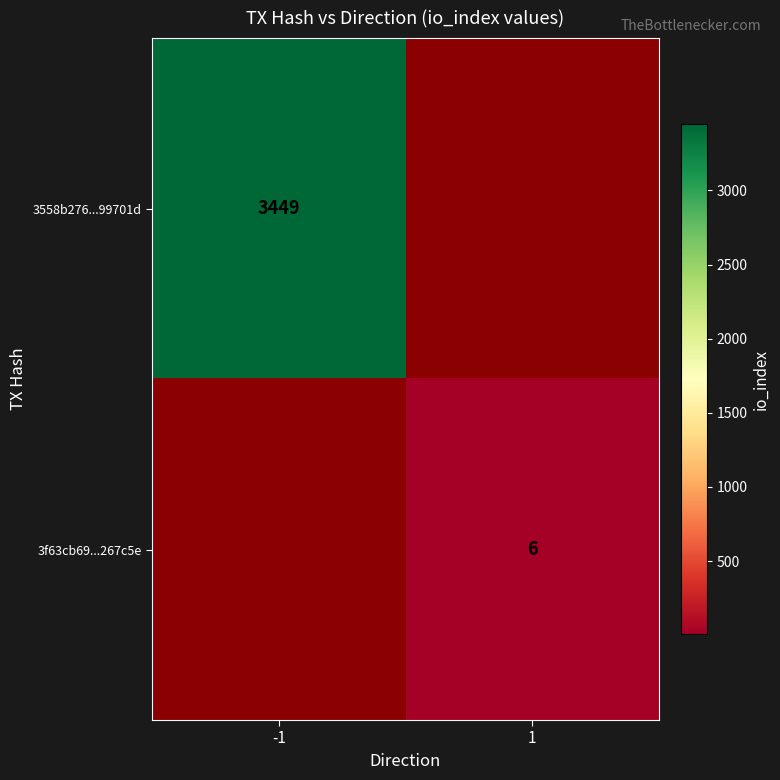

Is it true that 3558b276...99701d equals 3449 at -1?

True